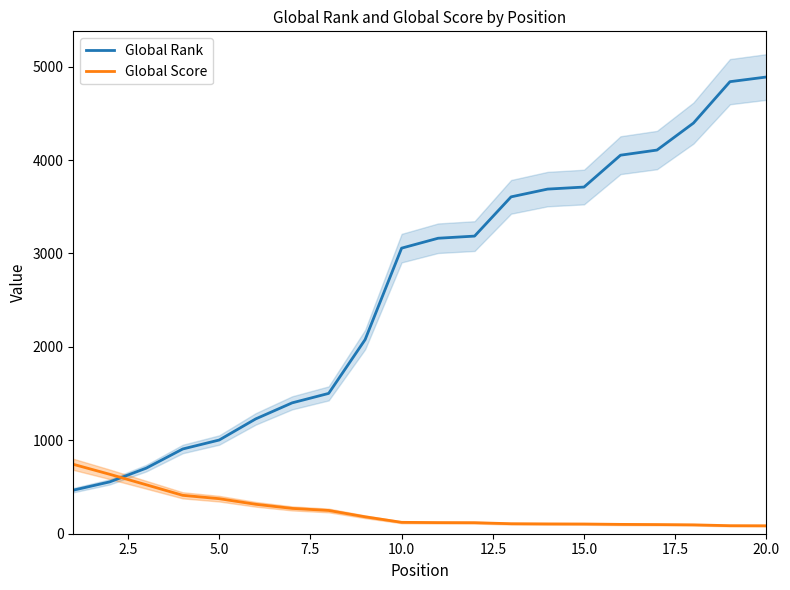

True or false: Global Score has more than 2 points higher than both neighbors.

False